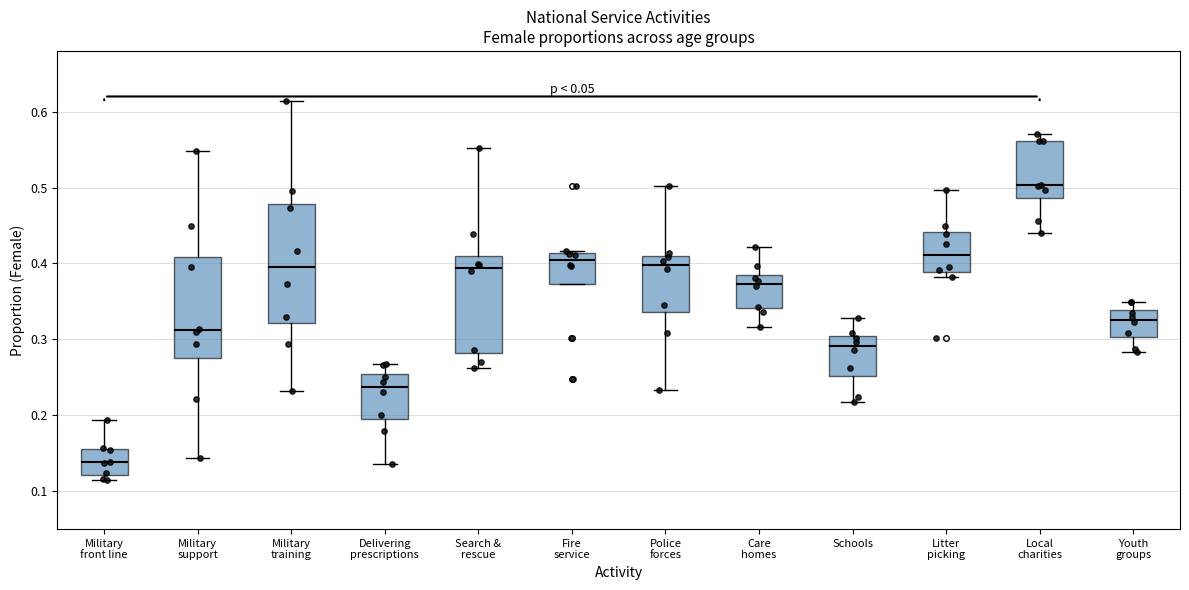

Which box is the tallest, from its lower edge to its upper edge?

Military training